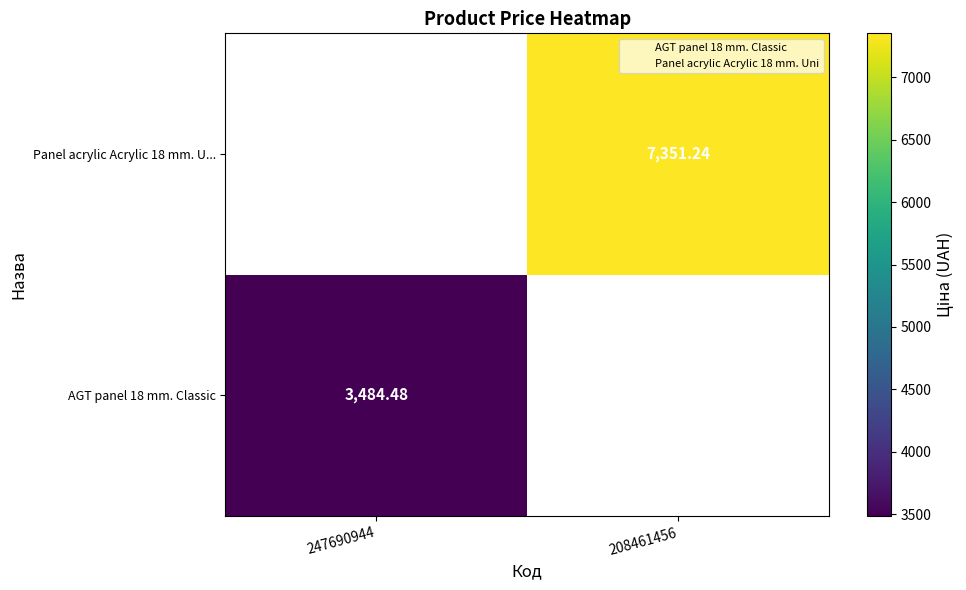

What is the greatest value displayed?

7351.2